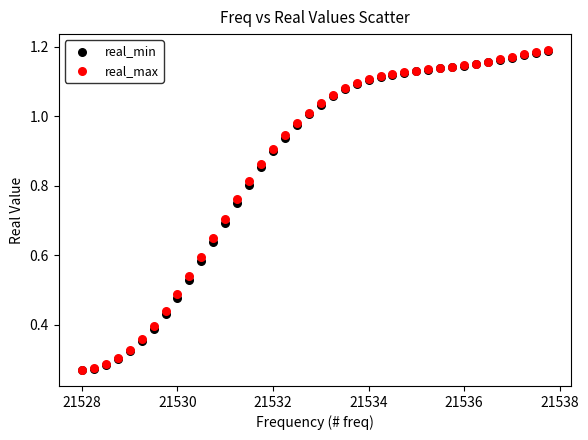

What are all the series names shown in the legend?

real_min, real_max